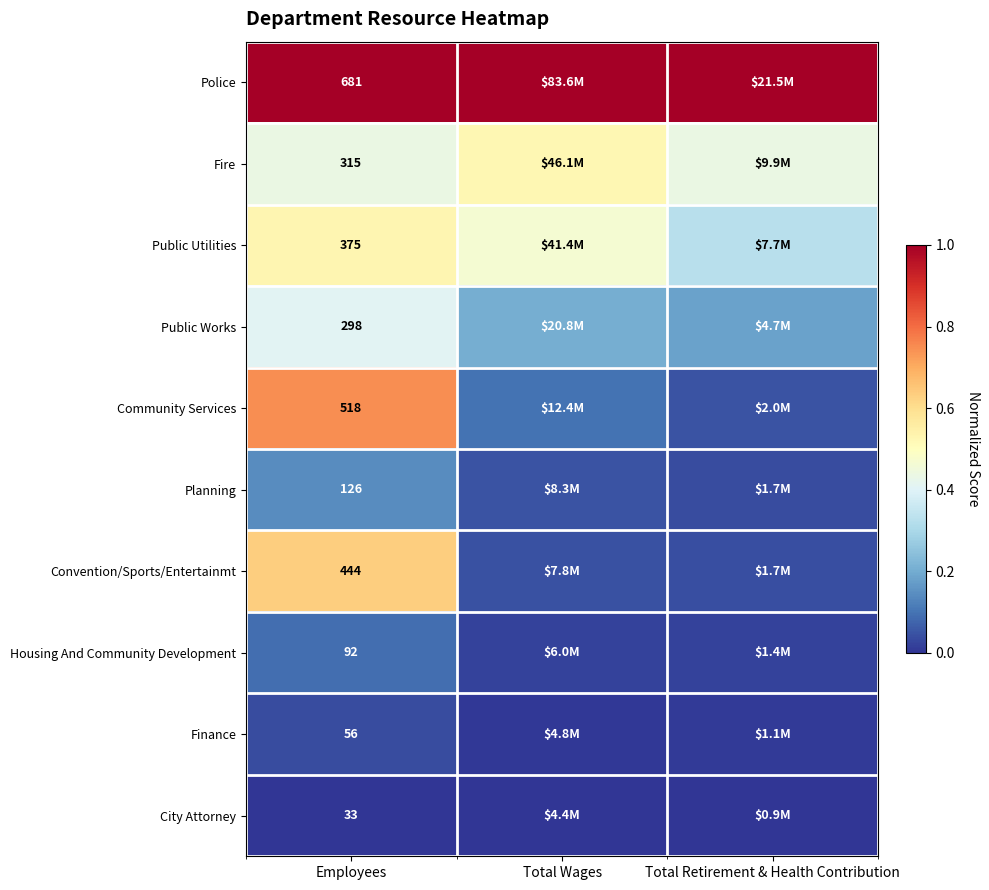

Which label corresponds to the smallest value in the chart?

Employees